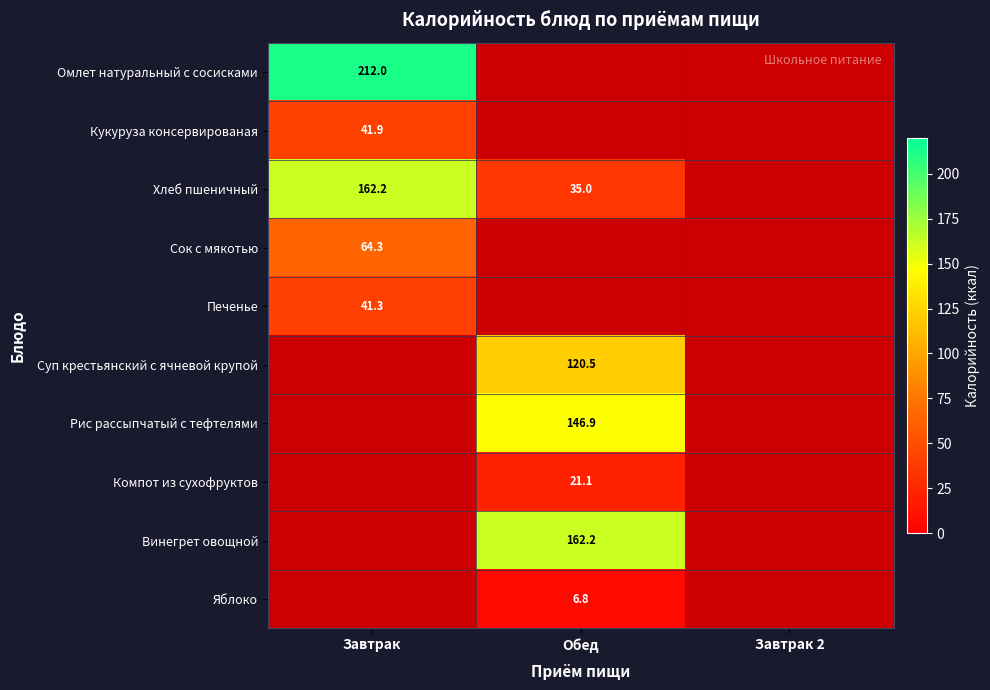

The Хлеб пшеничный series shows 35.0 at Обед. True or false?

True